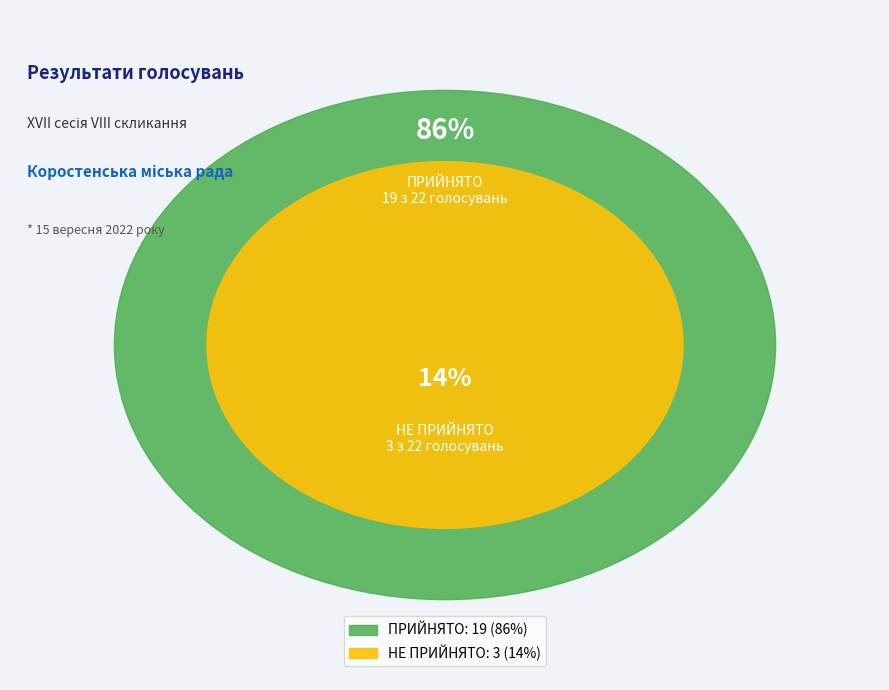

What is the smallest slice in the pie chart?

НЕ ПРИЙНЯТО